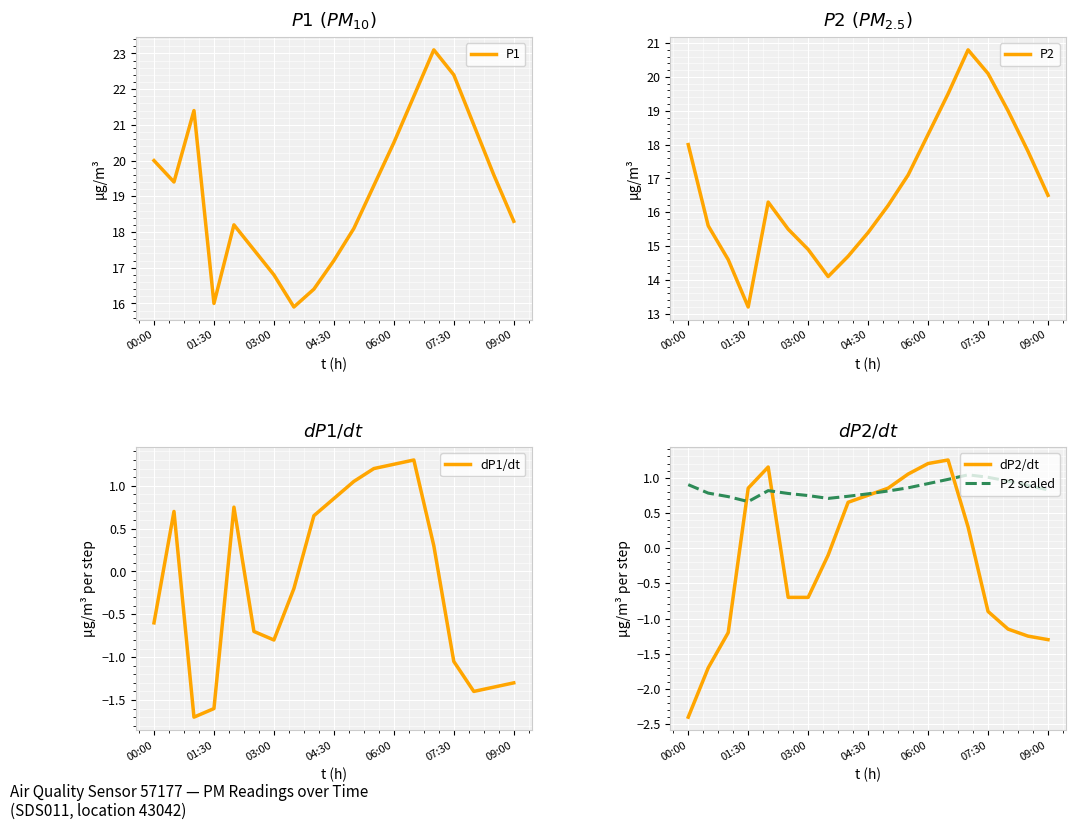

What is the lowest value of the dP1/dt series?

-1.7